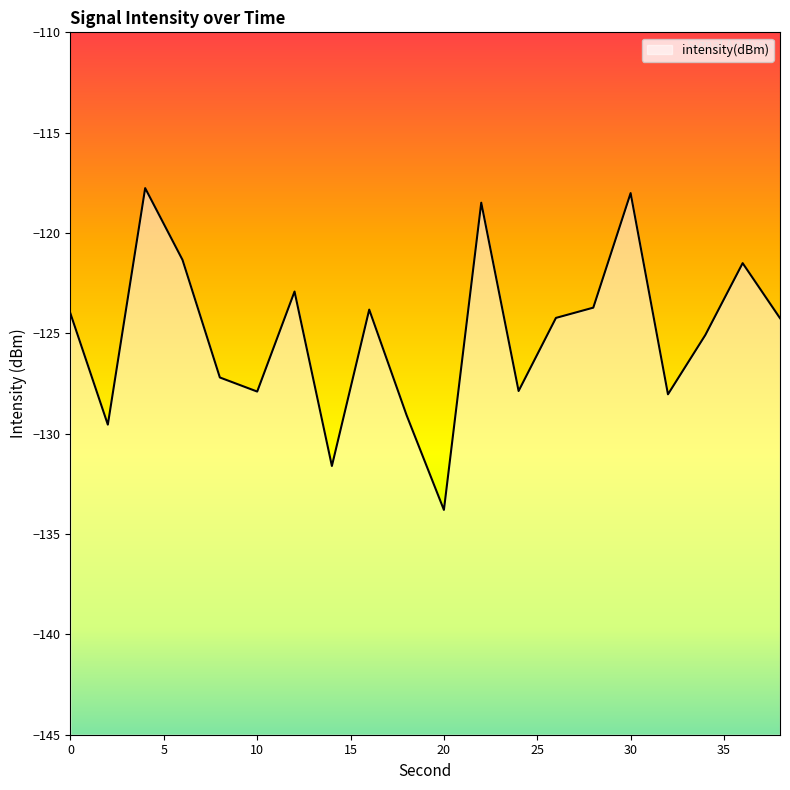

List the labels in order of value, largest first.

4, 30, 22, 6, 36, 12, 28, 16, 0, 26, 38, 34, 8, 24, 10, 32, 18, 2, 14, 20